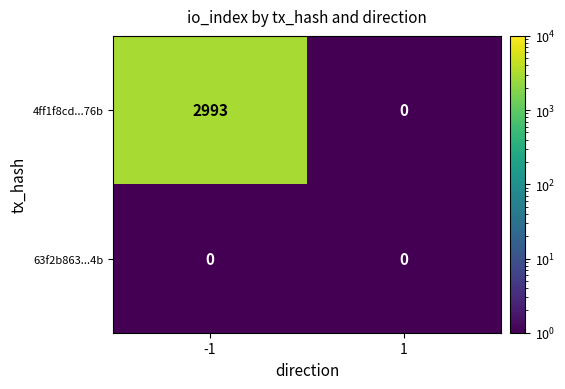

What is the maximum value shown in the chart?

2993